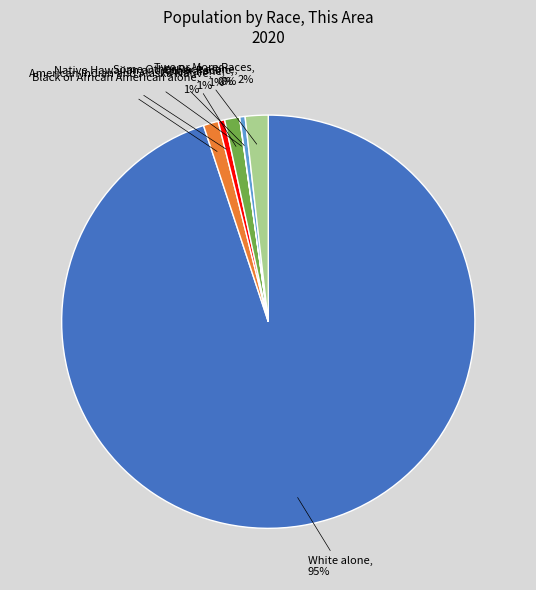

Does any single category account for the majority?

Yes